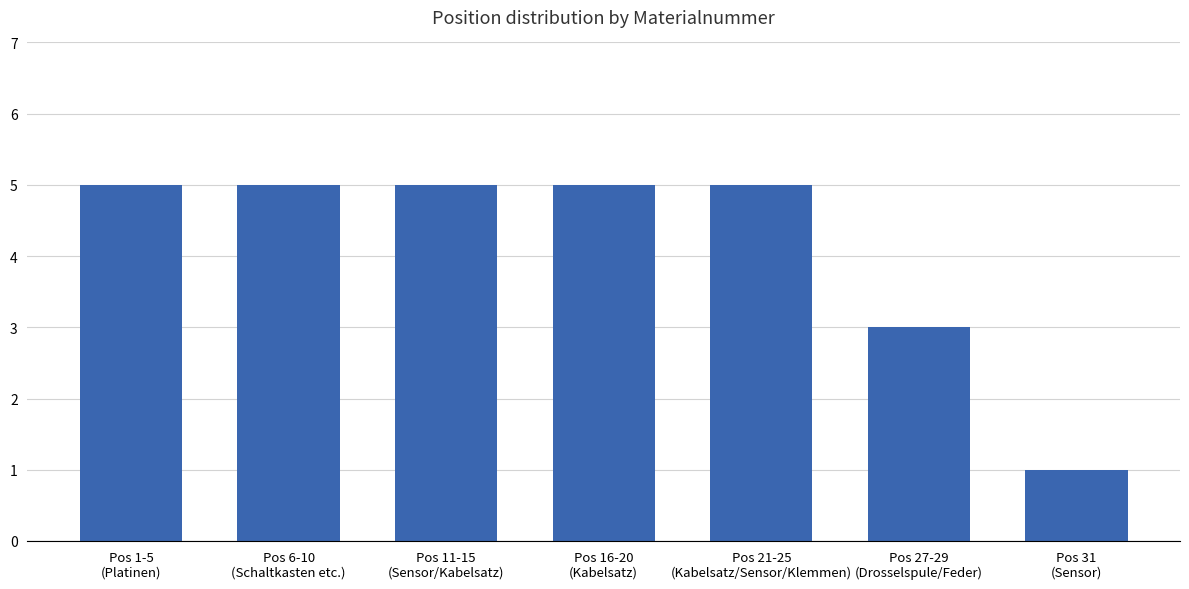

What is the greatest value displayed?

5